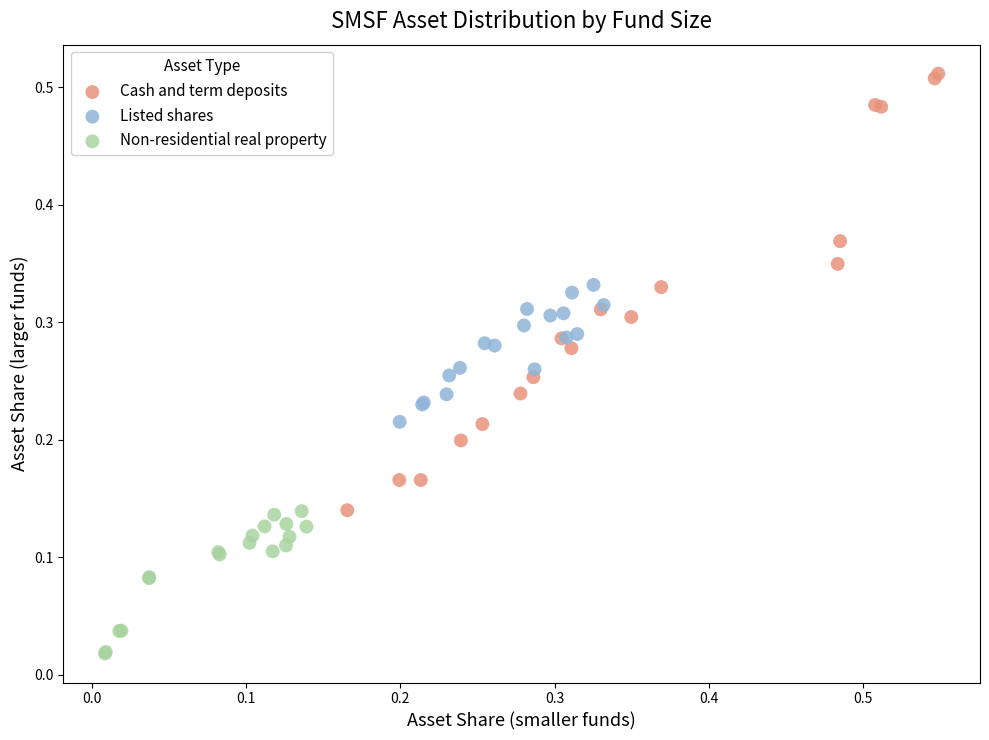

Which series has the widest spread of Y values?

Cash and term deposits